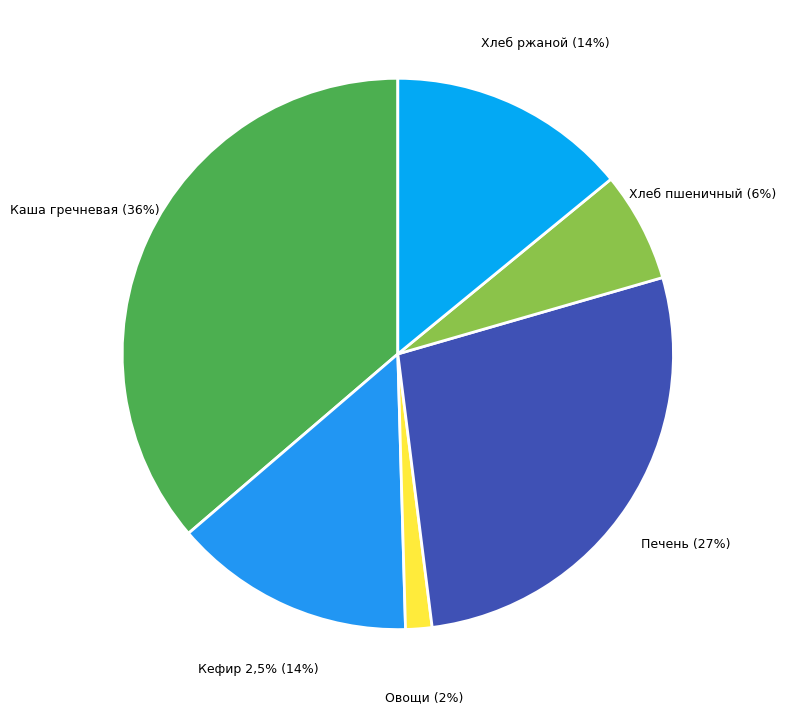

The Каша рассыпчатая гречневая slice represents 36% of the pie. True or false?

True